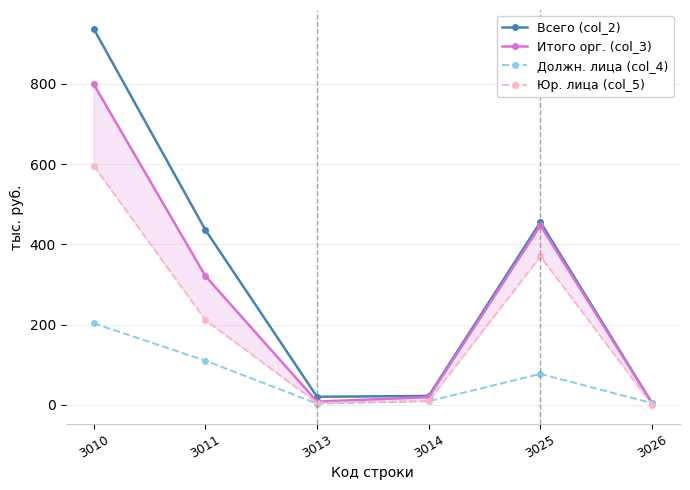

True or false: Юр. лица (col_5) and Итого орг. (col_3) intersect in this chart.

False